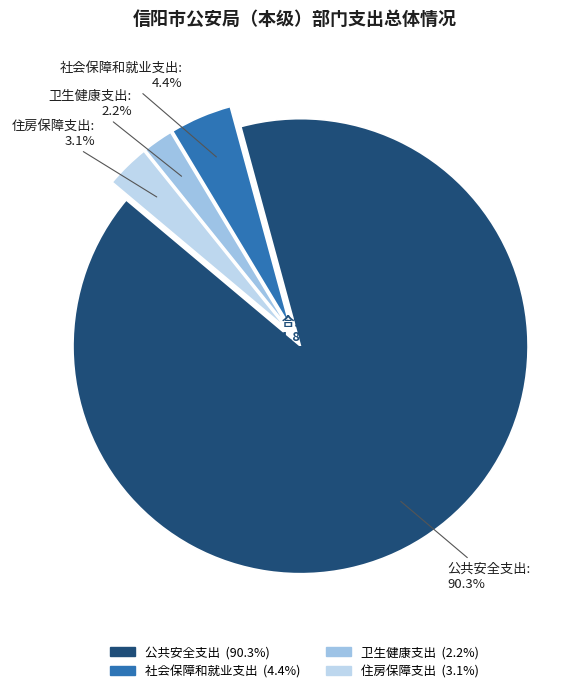

What is the smallest slice in the pie chart?

卫生健康支出